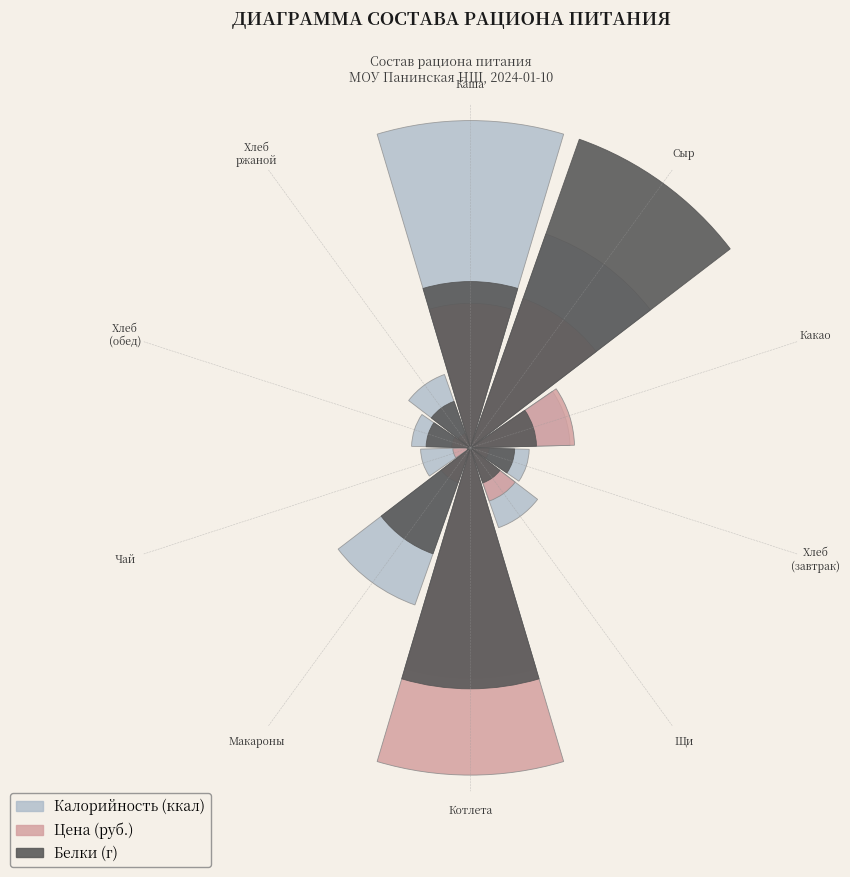

Count the number of slices in the pie.

10